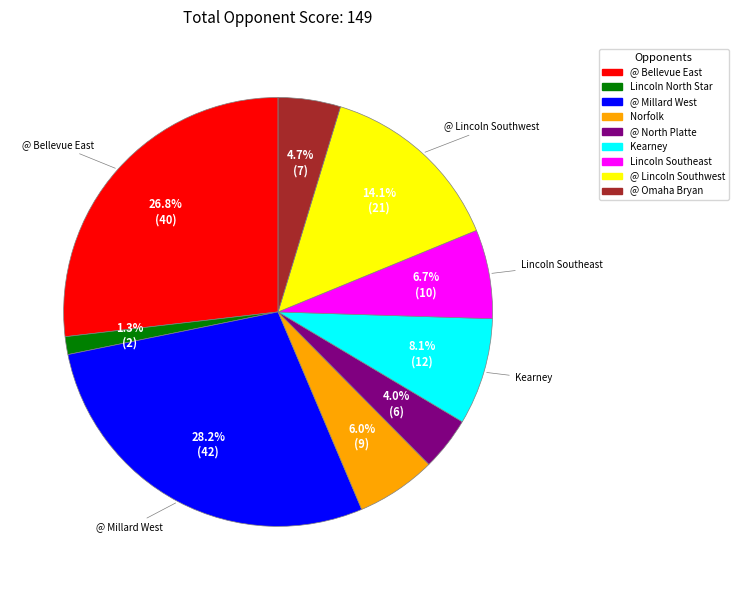

Which category has the biggest portion of the pie?

@ Millard West